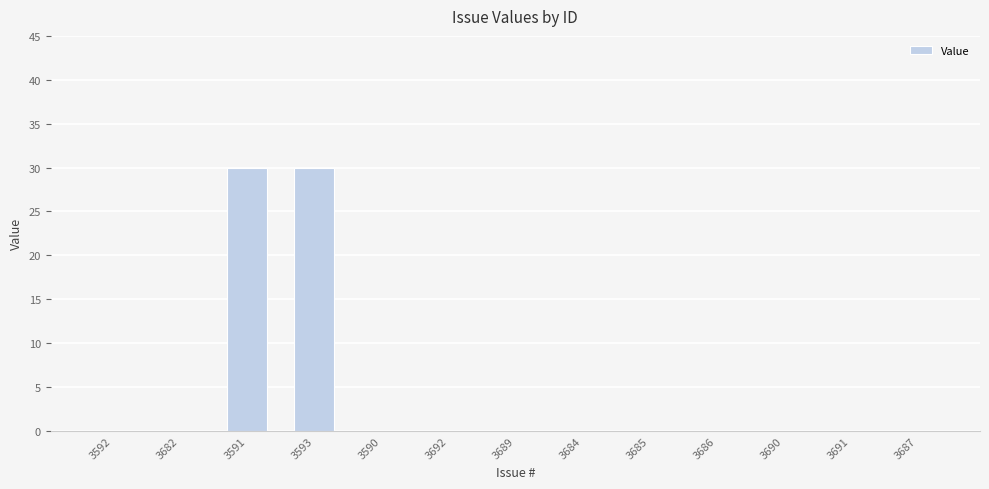

What is the change in value from 3593 to 3689?

-30